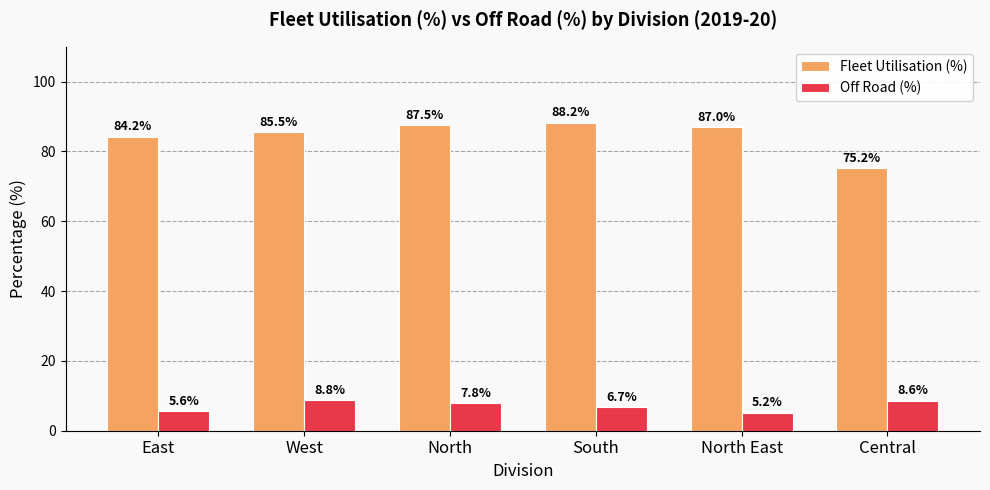

Reading left to right, extract all data points from this chart.

Fleet Utilisation (%): East=84.2	West=85.5	North=87.5	South=88.2	North East=87.0	Central=75.2
Off Road (%): East=5.6	West=8.8	North=7.8	South=6.7	North East=5.2	Central=8.6